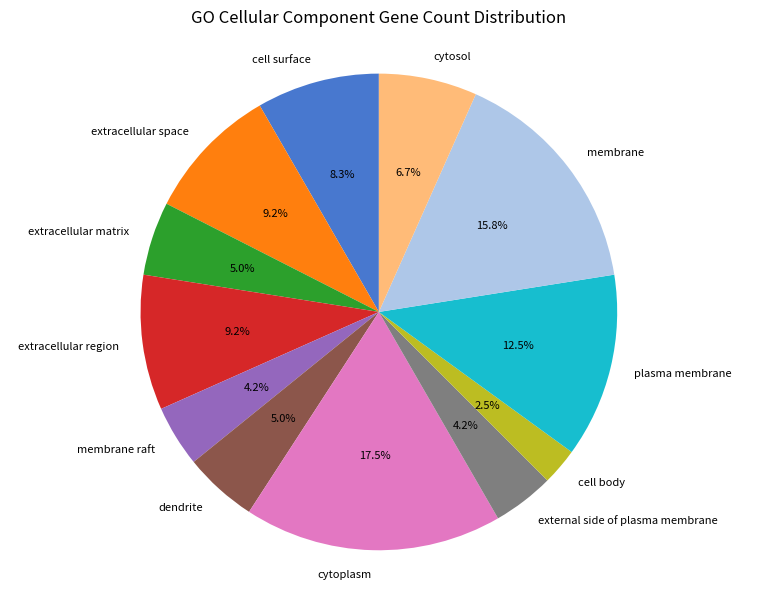

Is extracellular matrix the majority of the pie?

No